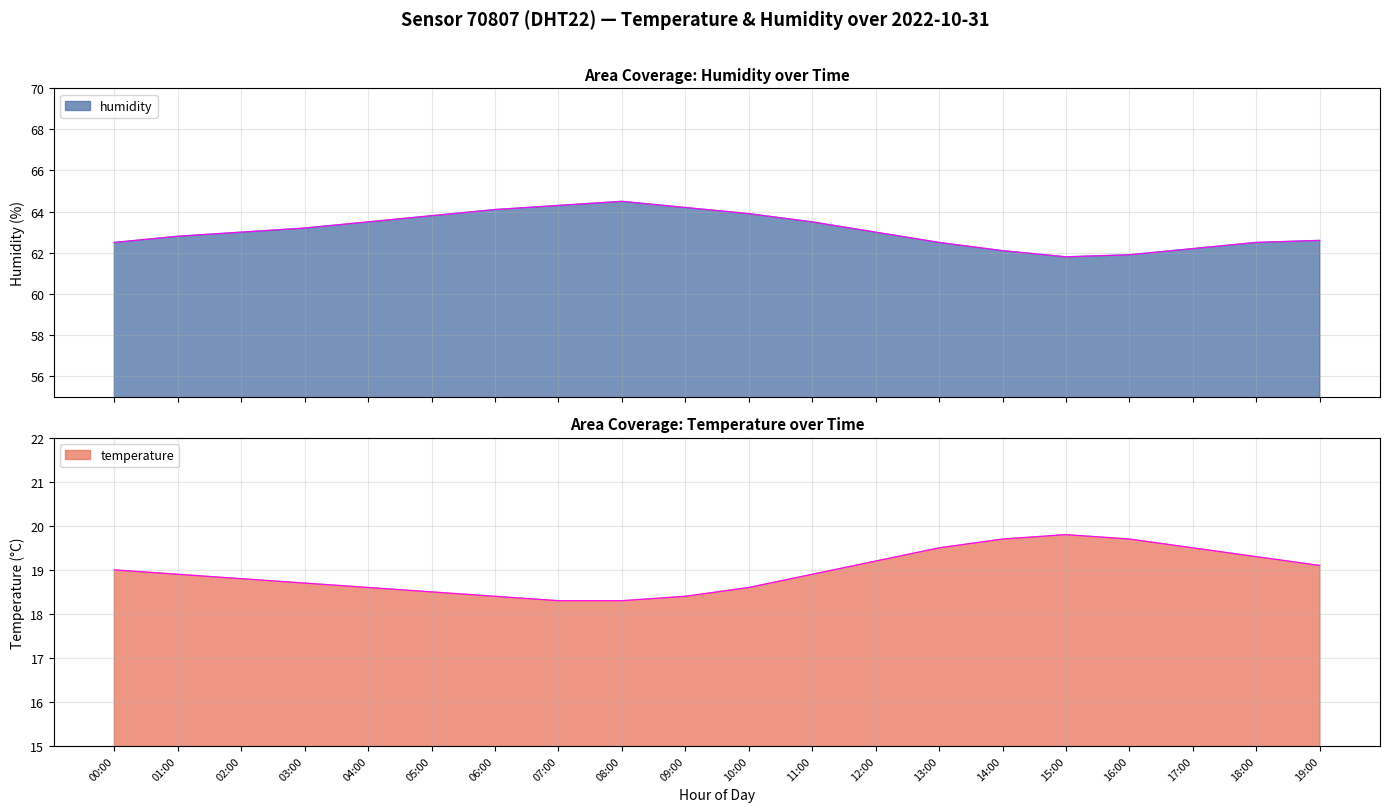

At how many categories does at least one series exceed 19?

20